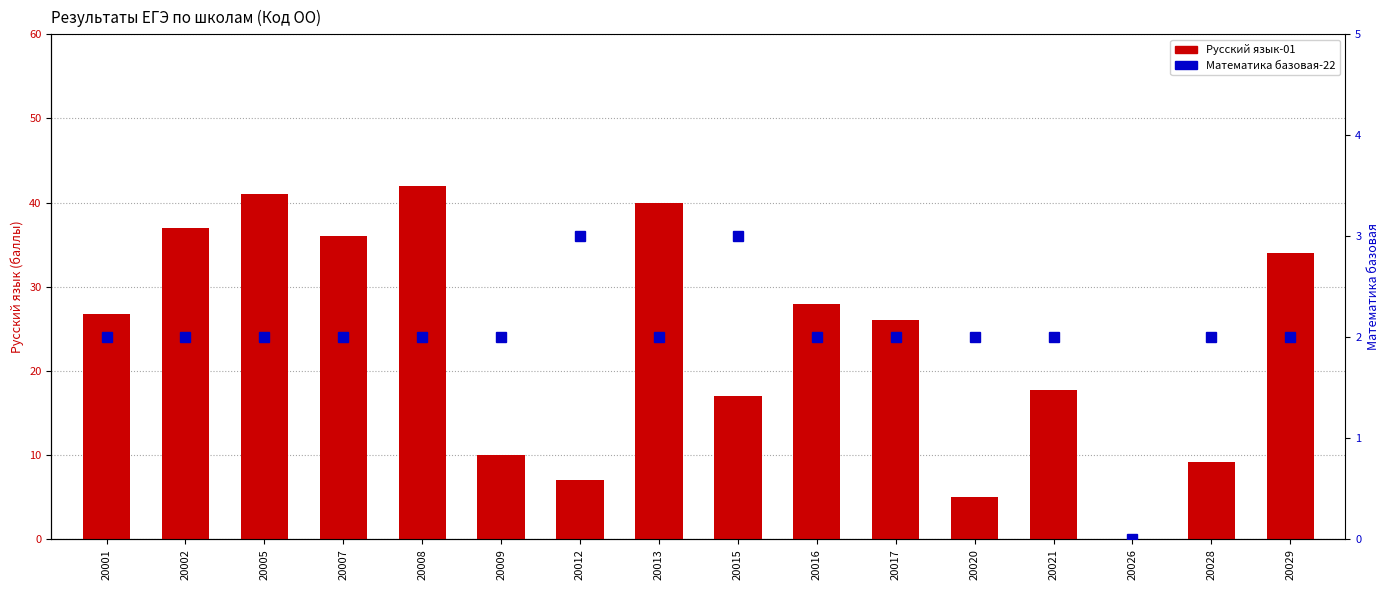

Reading right to left, list all the values displayed in this chart.

Русский язык-01: 20029=34.0	20028=9.2	20026=0.0	20021=17.8	20020=5.0	20017=26.0	20016=28.0	20015=17.0	20013=40.0	20012=7.0	20009=10.0	20008=42.0	20007=36.0	20005=41.0	20002=37.0	20001=26.8
Математика базовая-22: 20029=2.0	20028=2.0	20026=0.0	20021=2.0	20020=2.0	20017=2.0	20016=2.0	20015=3.0	20013=2.0	20012=3.0	20009=2.0	20008=2.0	20007=2.0	20005=2.0	20002=2.0	20001=2.0